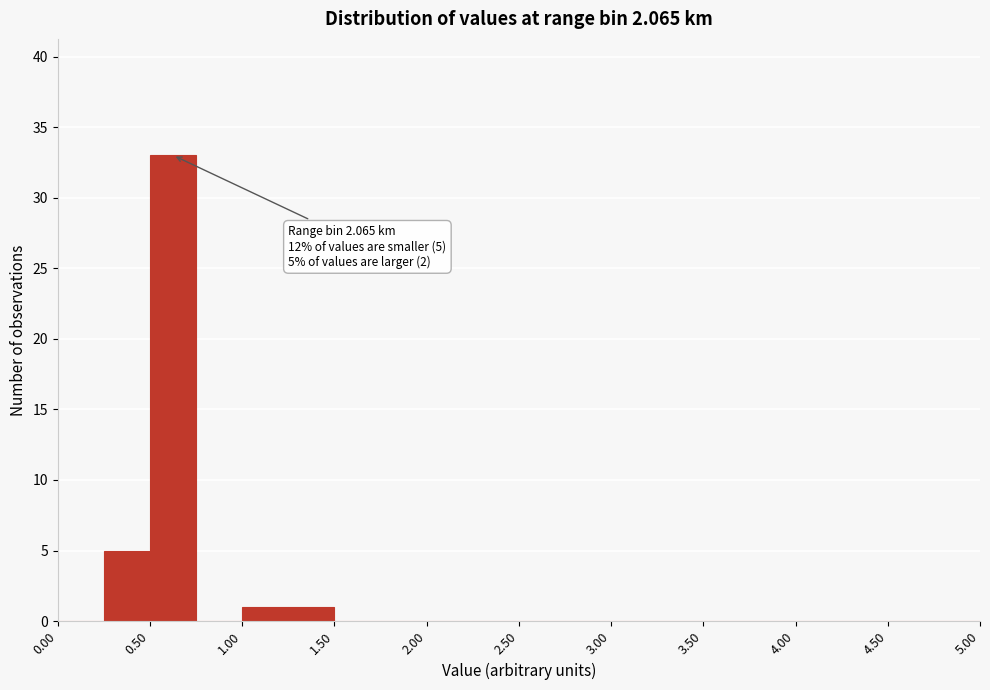

Over which range of the x-axis is the bar tallest?

0.50 to 0.75